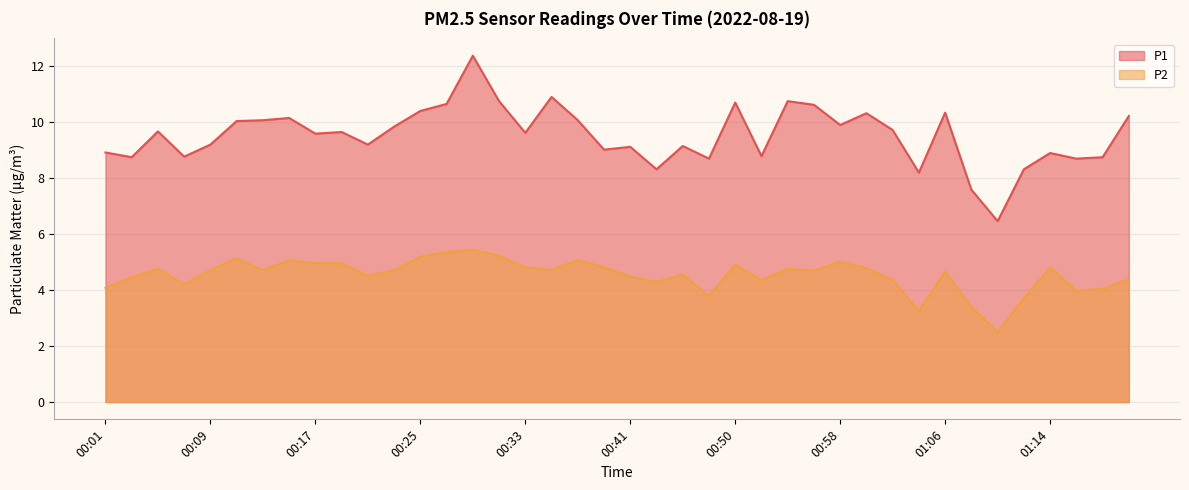

True or false: P1 and P2 cross at least once.

False